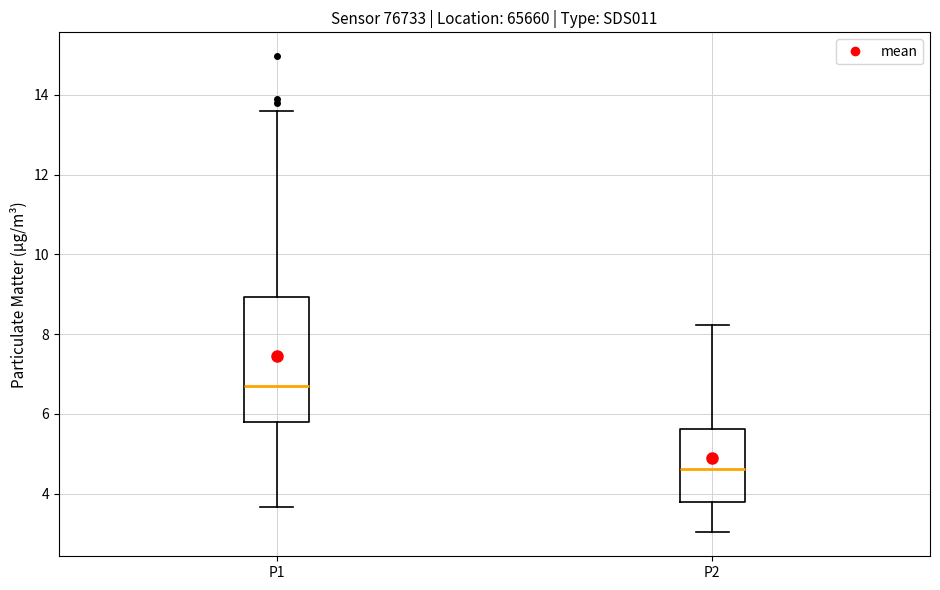

Which box's median line is the highest?

P1